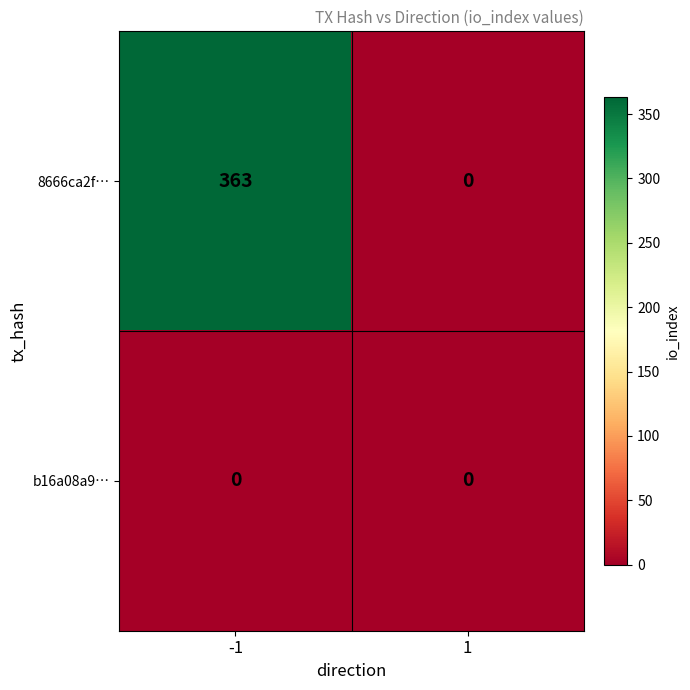

Reading left to right, transcribe all the data shown in this chart.

8666ca2f…: 363	0
b16a08a9…: 0	0